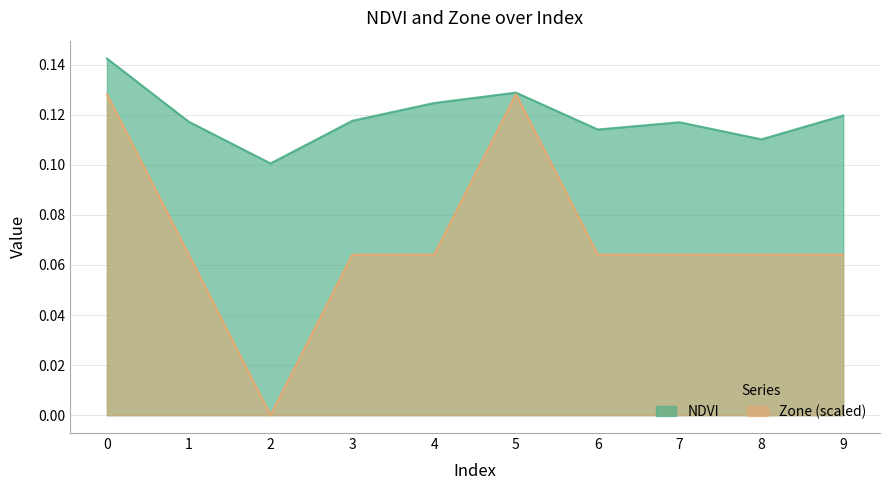

How many lines are shown in the chart?

2